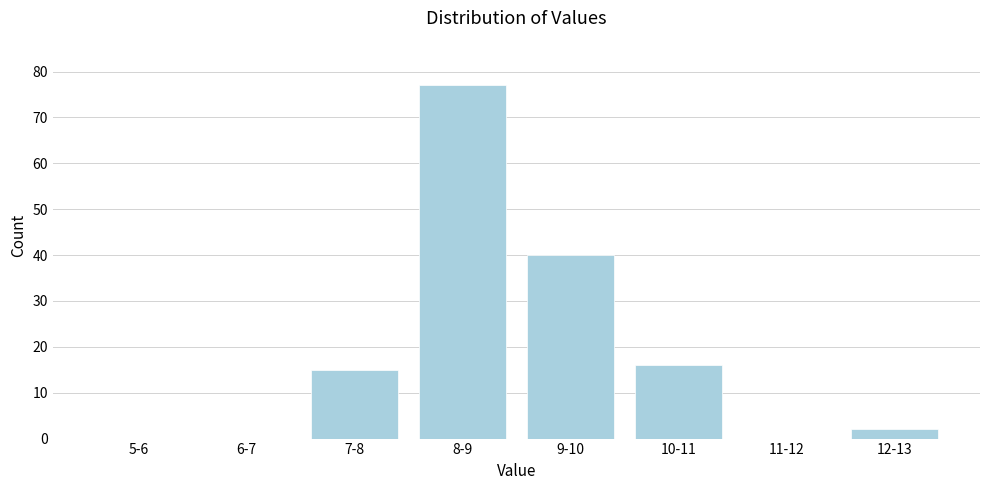

Reading right to left, transcribe all the data shown in this chart.

12-13=2	11-12=0	10-11=16	9-10=40	8-9=77	7-8=15	6-7=0	5-6=0